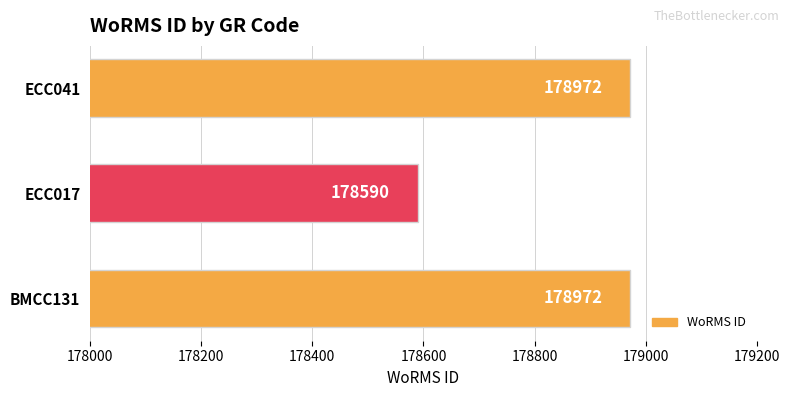

Which category has the lowest value across all series?

ECC017